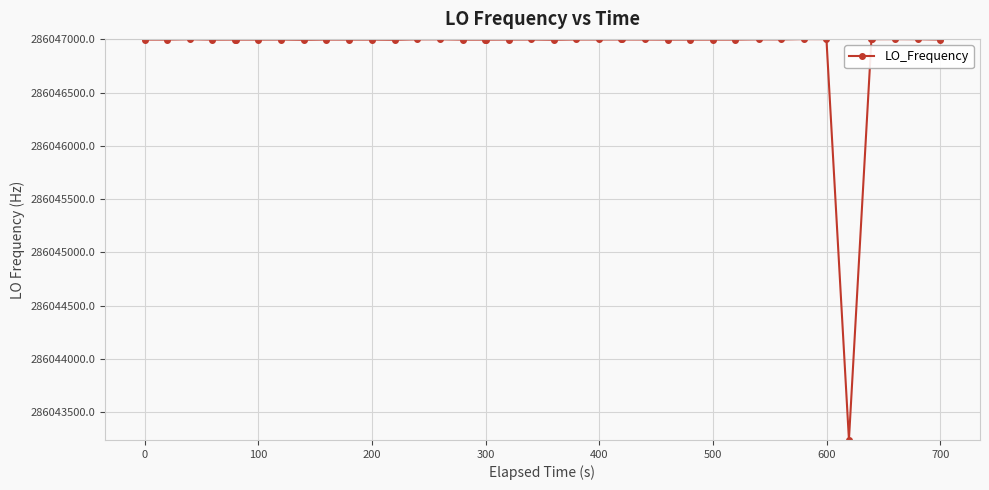

What is the value of the 26th point from the left?

286046999.1